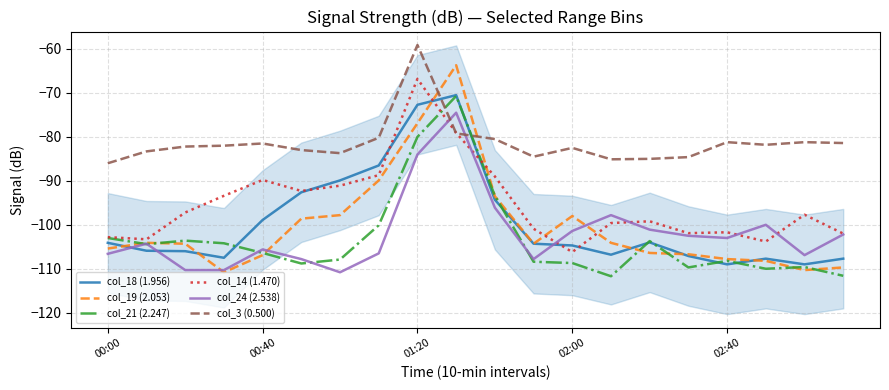

At which label does col_21 (2.247) reach its minimum?

13